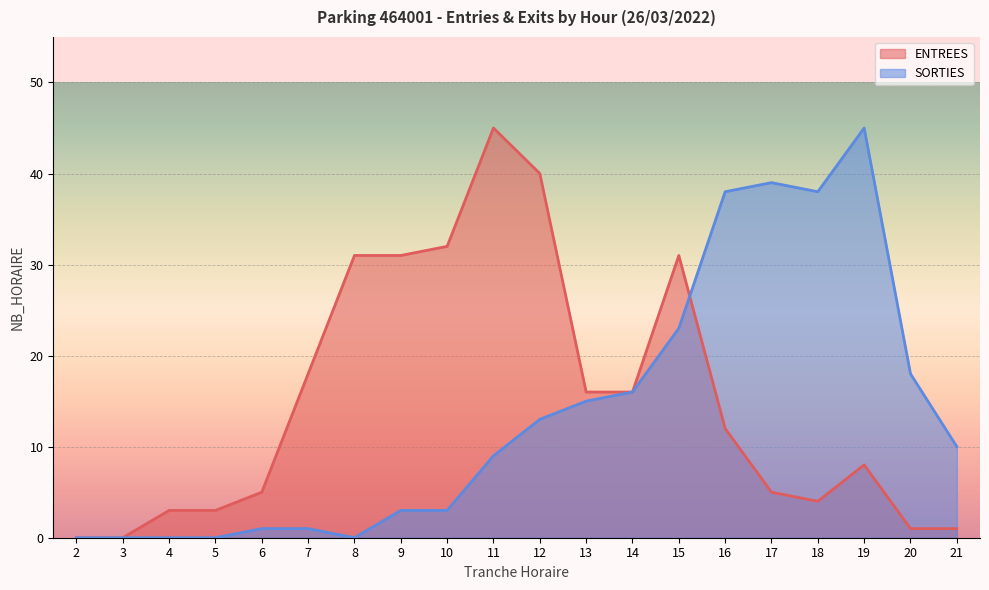

How many values in the SORTIES series are below 10?

10